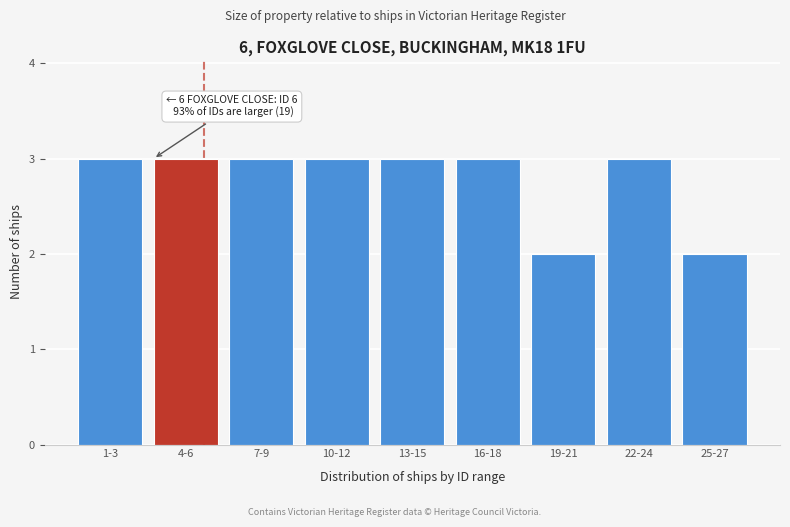

Reading left to right, list all the values displayed in this chart.

3	3	3	3	3	3	2	3	2